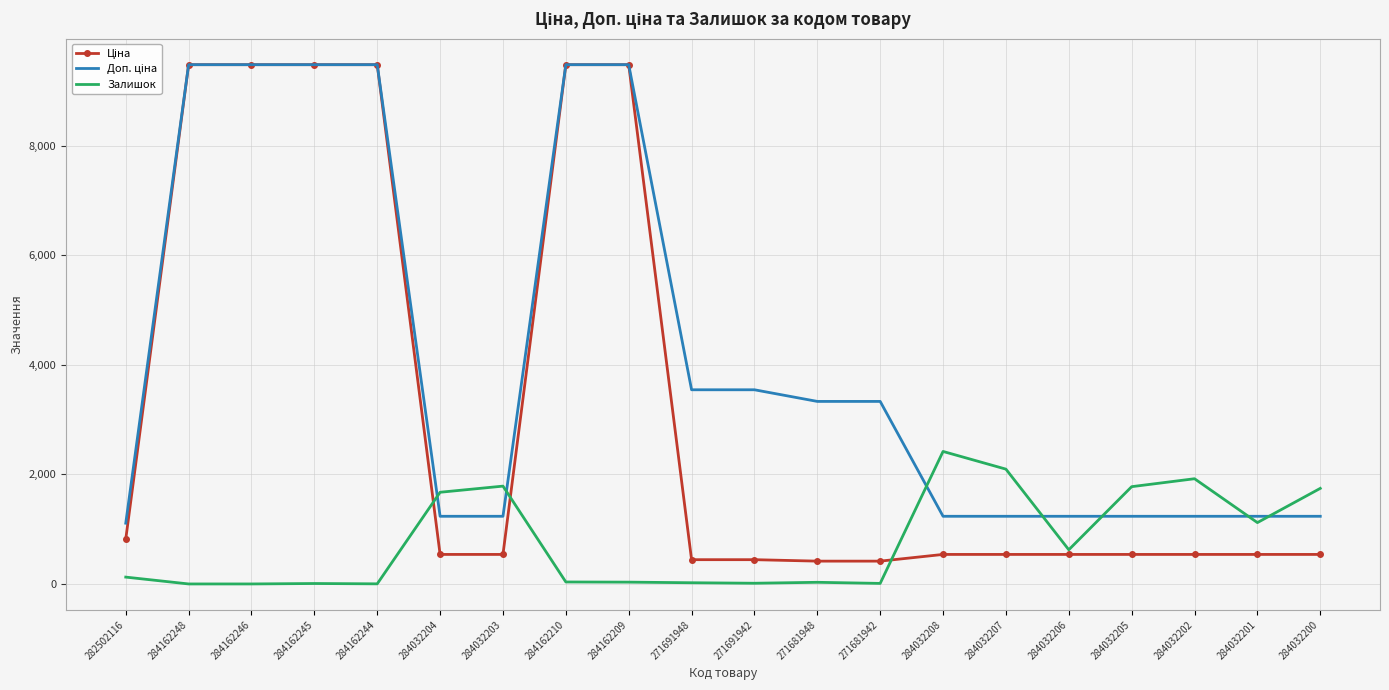

True or false: Залишок has a value of 1745.0 at 284032200.

True